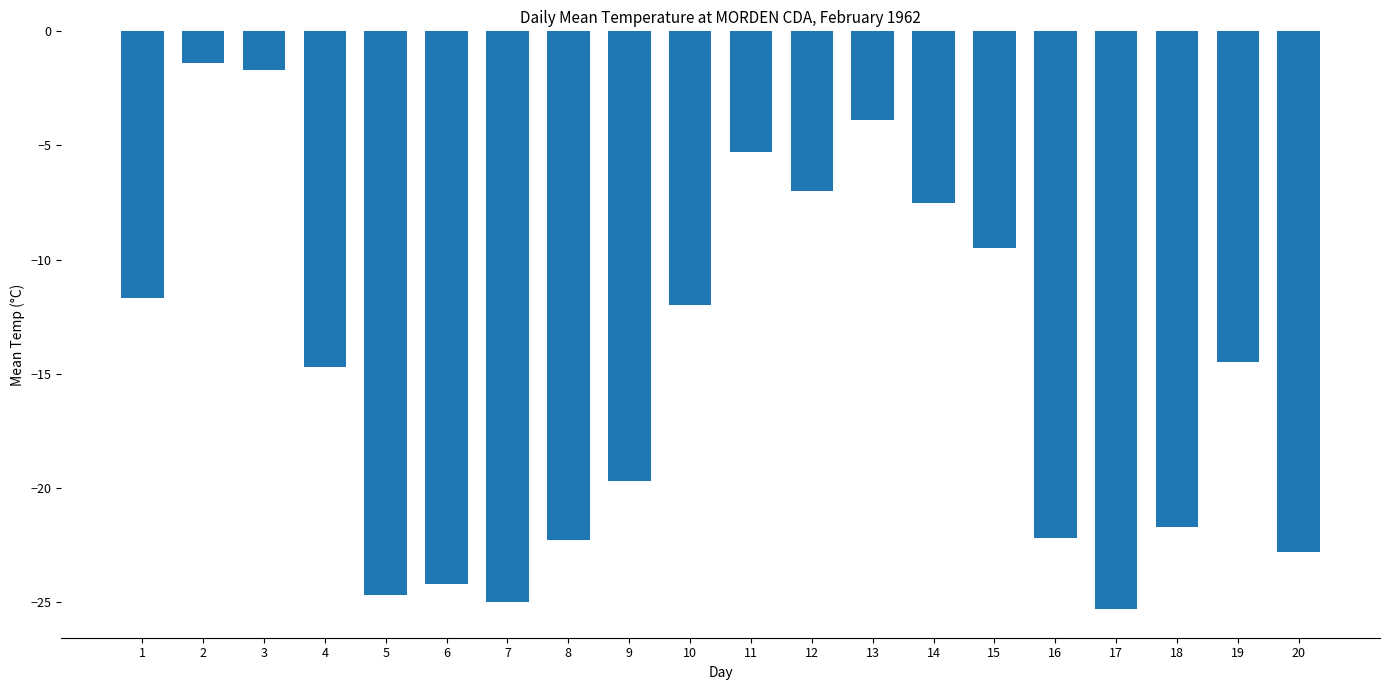

How many data points are less than -14?

11